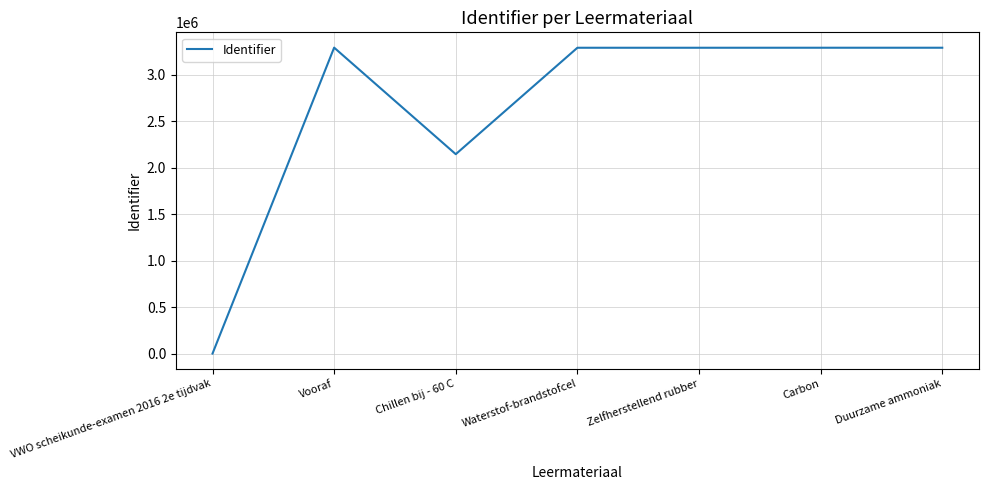

What is the maximum value shown in the chart?

3288903